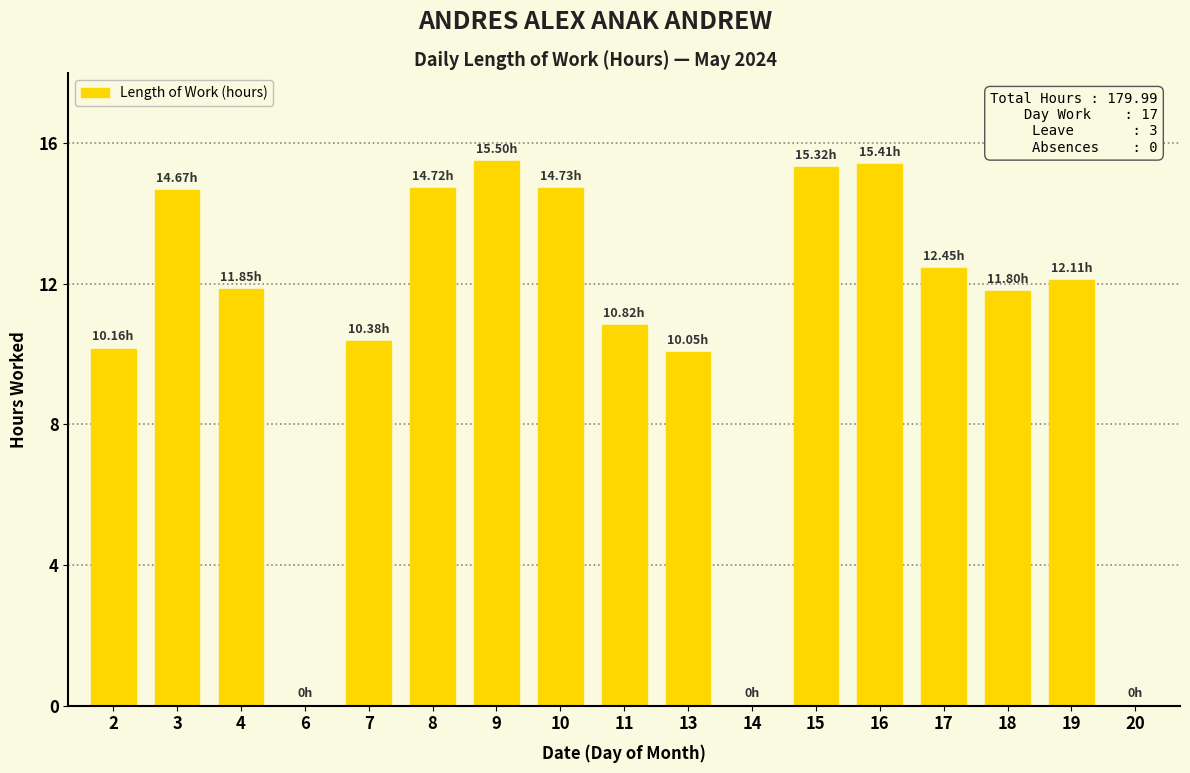

What is the average value?

10.6